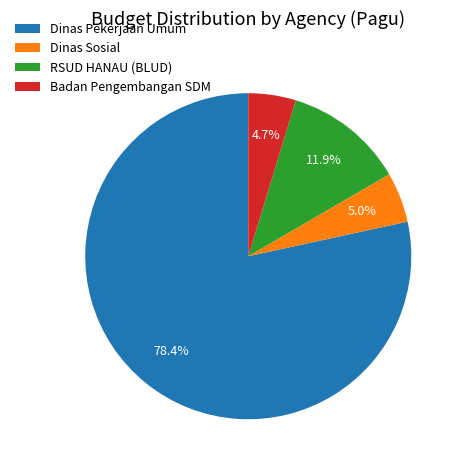

Do Badan Pengembangan SDM and Dinas Pekerjaan Umum together represent more than half of the pie?

Yes